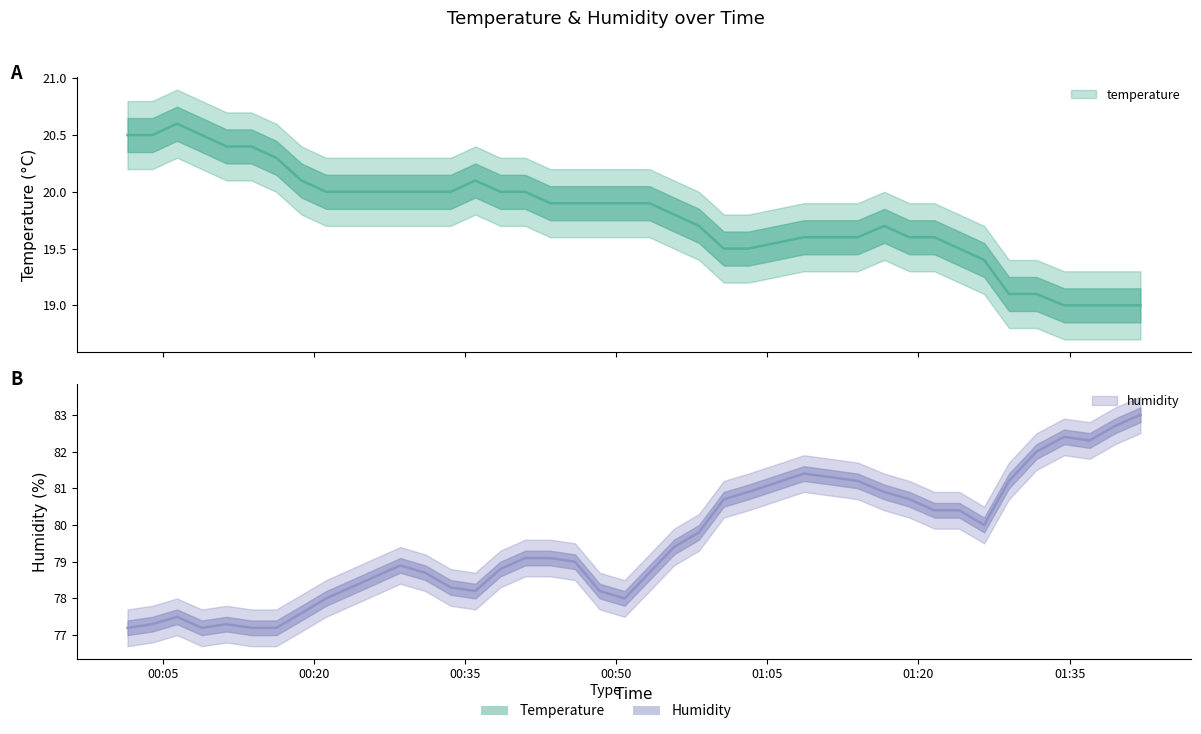

Does the chart have visible grid lines?

No